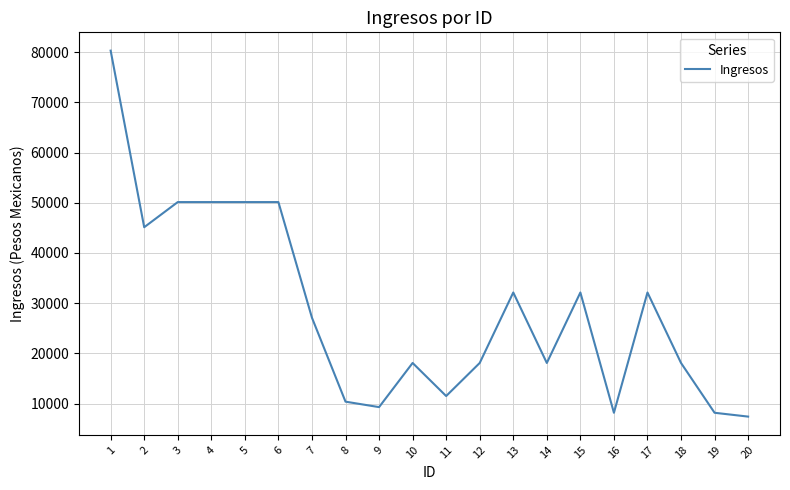

What is the average value?

28830.5